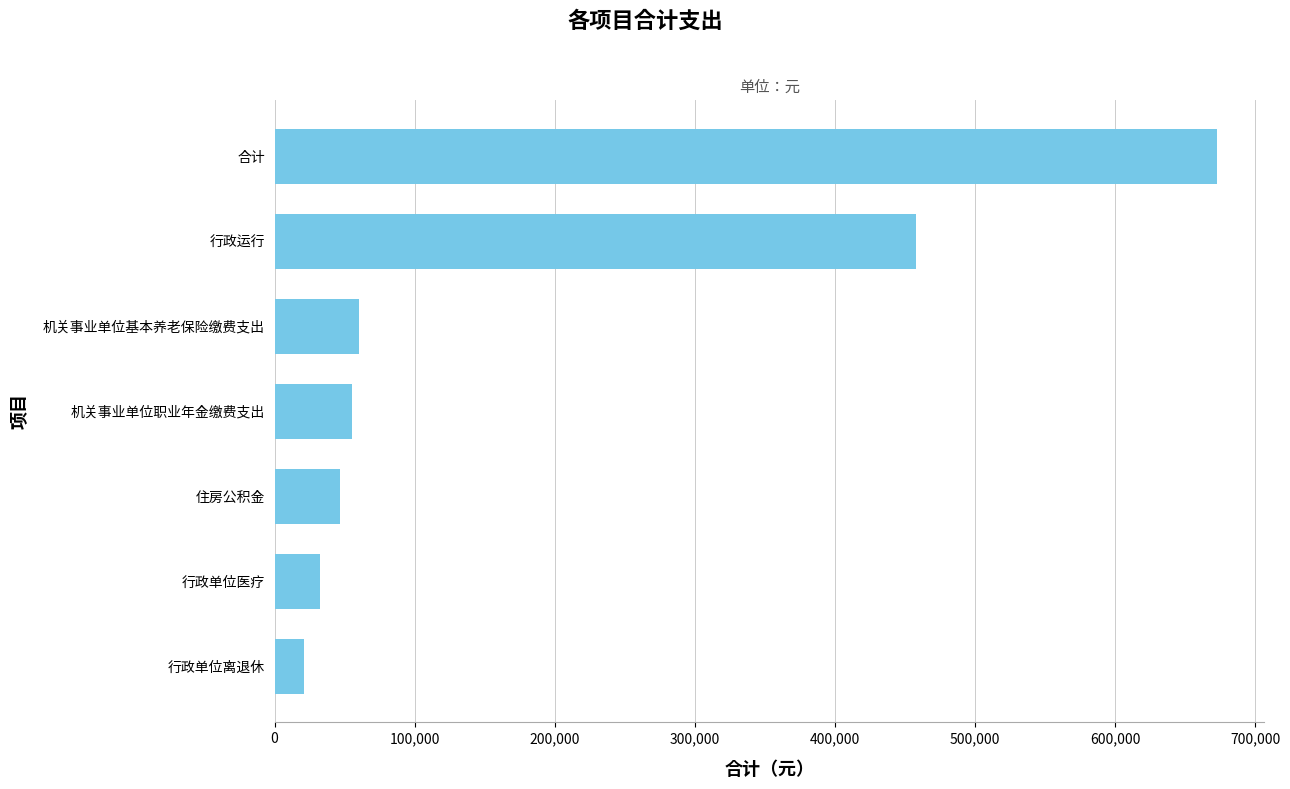

The chart shows a value of 32492.5 at 行政单位医疗. True or false?

True